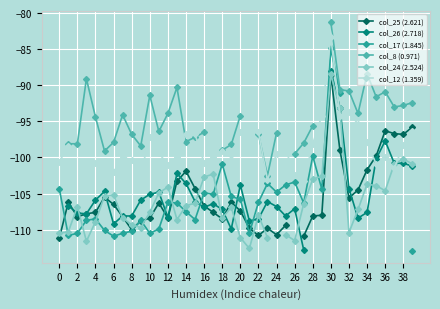

How many intersections are there between col_26 (2.718) and col_17 (1.845)?

5